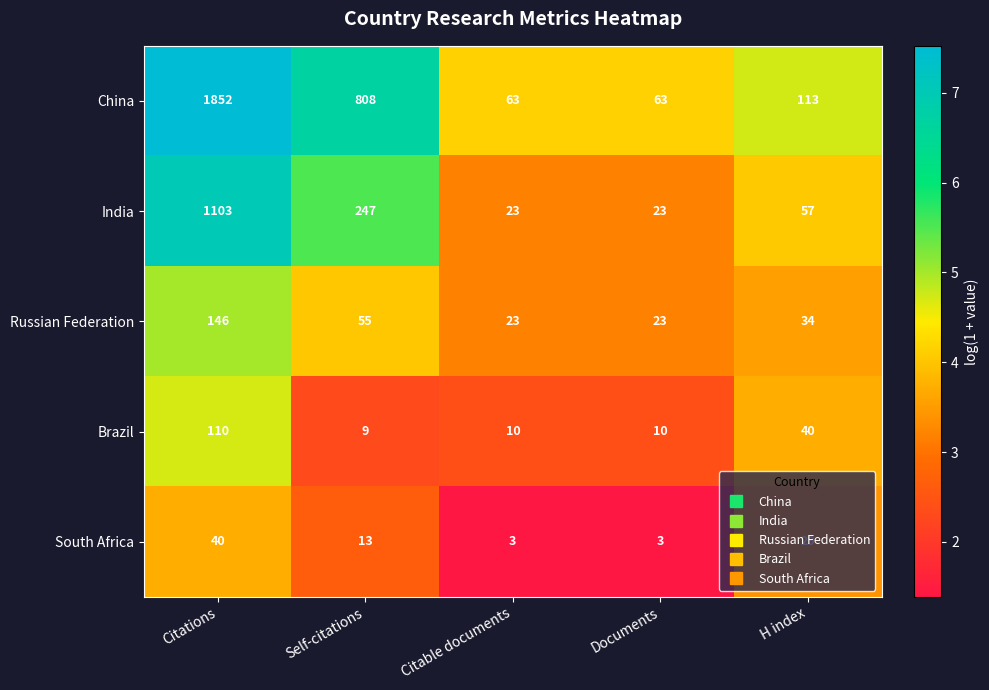

Rank the series by their maximum value, from highest to lowest.

China, India, Russian Federation, Brazil, South Africa